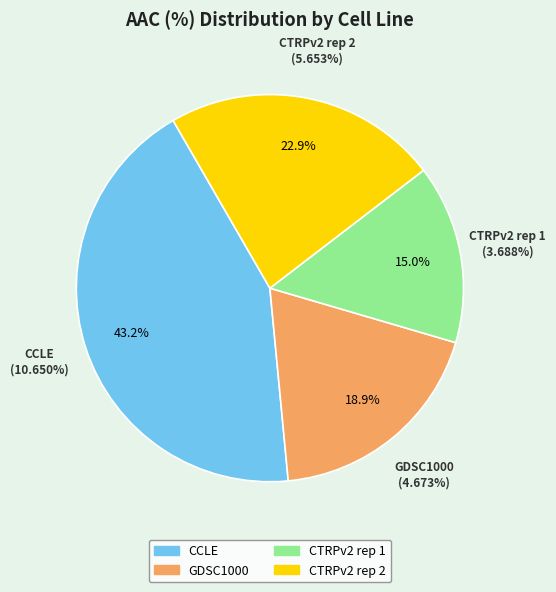

How much of the chart is everything except GDSC1000?

81.1%